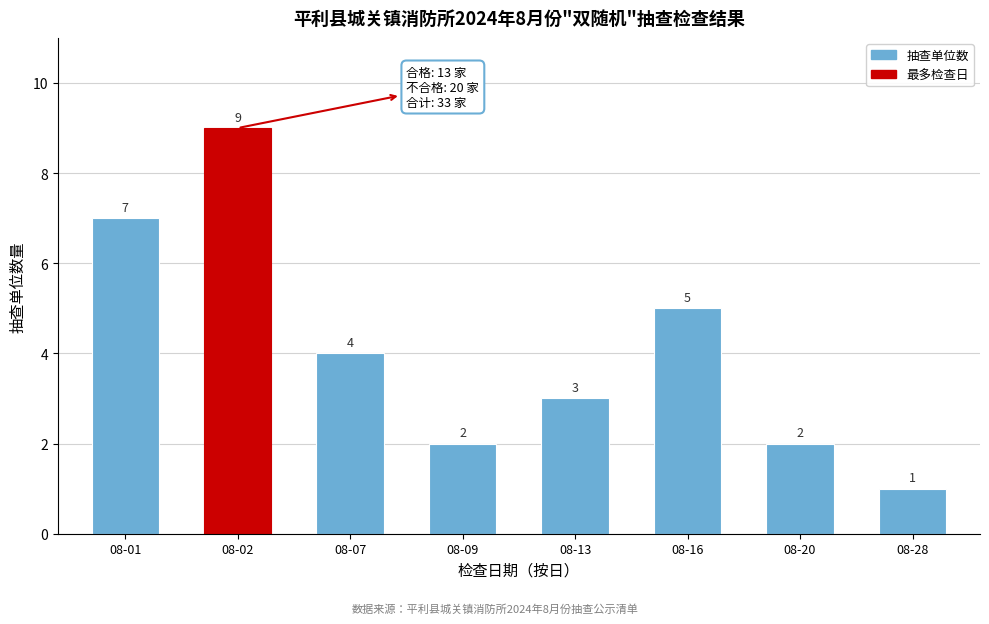

Reading left to right, list all the values displayed in this chart.

7	9	4	2	3	5	2	1